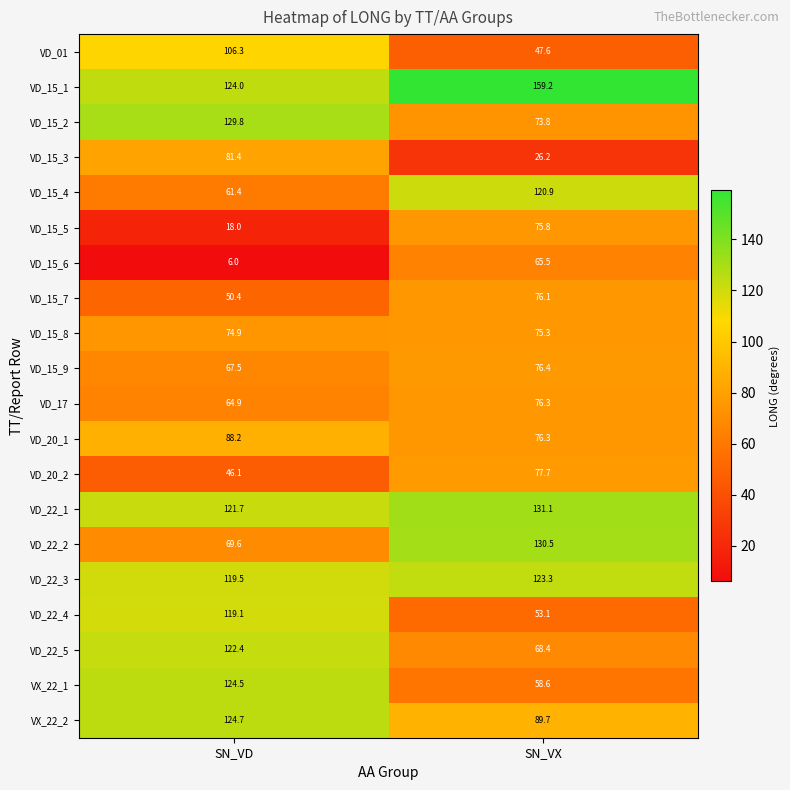

Is it true that VX_22_1 equals 124.5 at SN_VD?

True